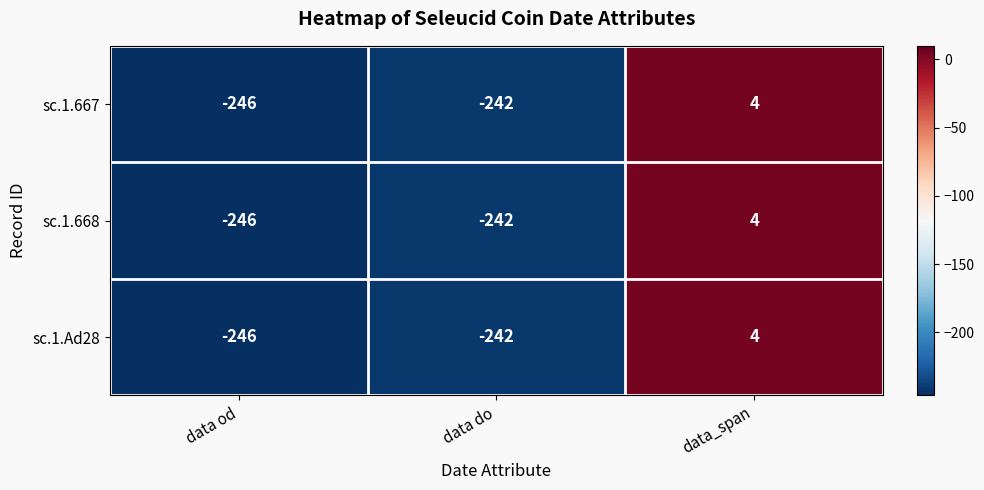

How many distinct data groups are displayed?

3